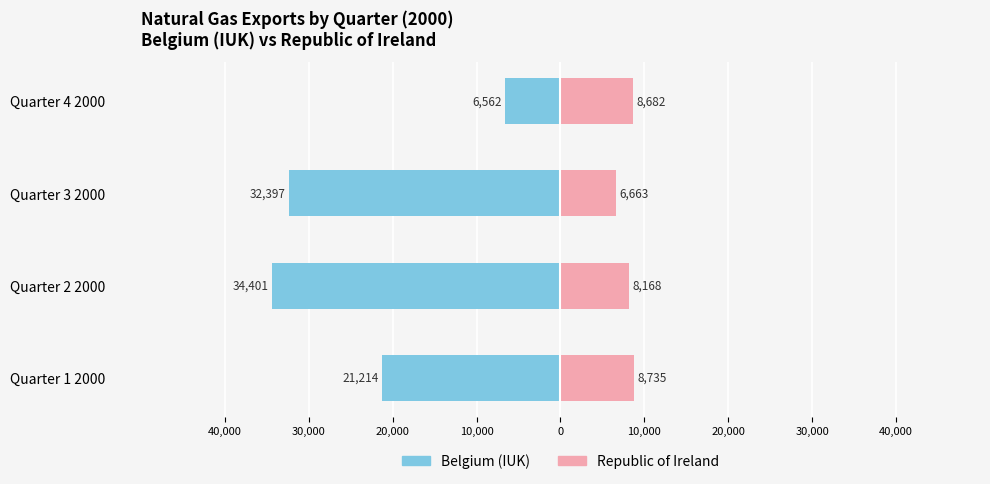

What is the difference between the maximum and minimum values in the Republic of Ireland series?

2072